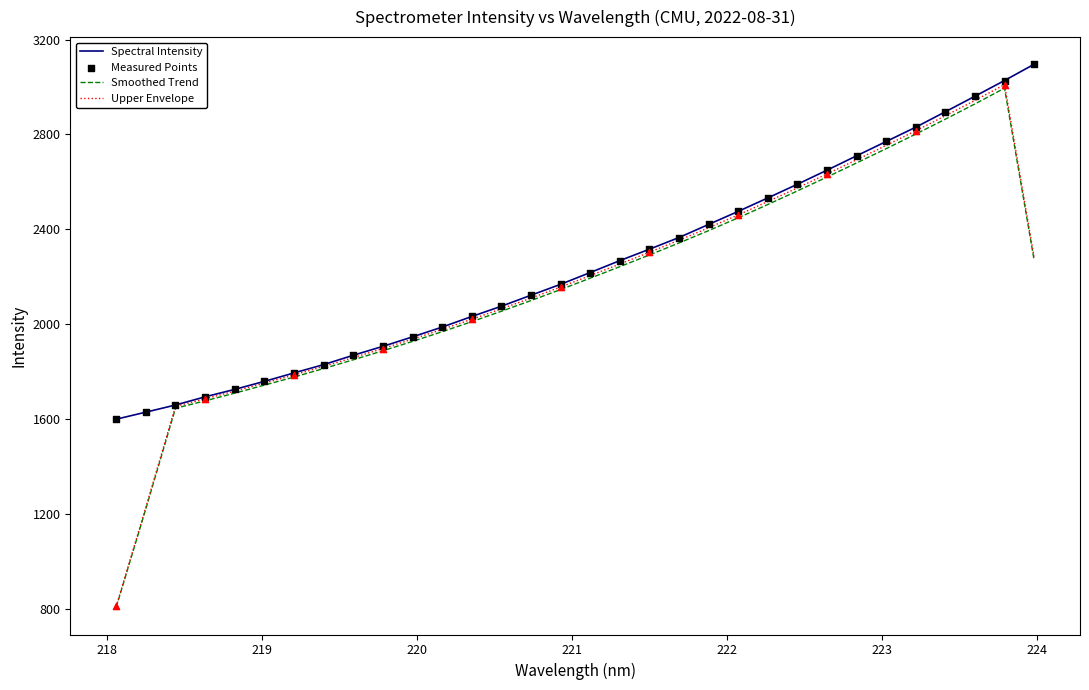

Which series has the largest range (max minus min)?

Upper Envelope